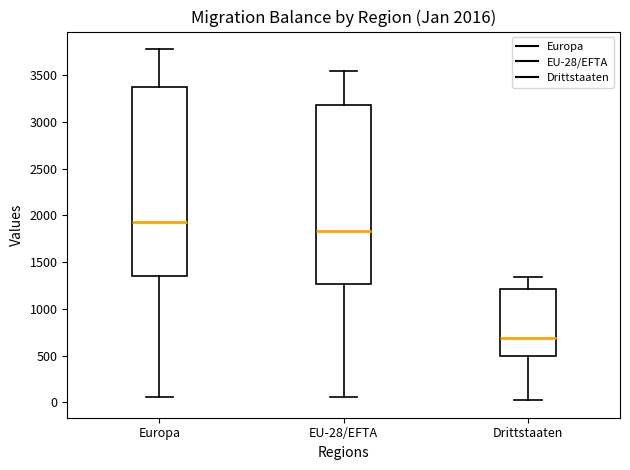

Which box is the tallest, from its lower edge to its upper edge?

Europa